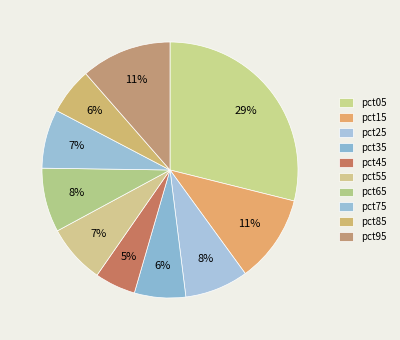

How many segments does this pie chart have?

10